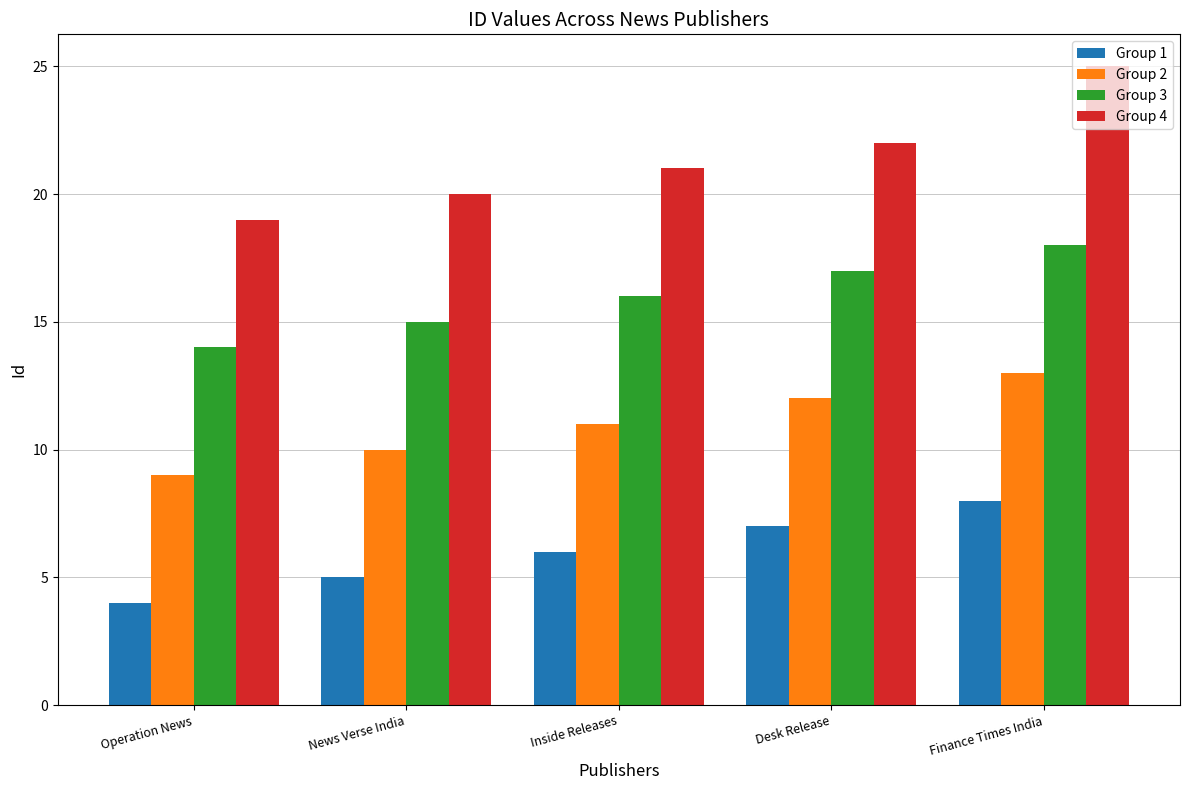

List the series in order of their peak value, lowest first.

Group 1, Group 2, Group 3, Group 4